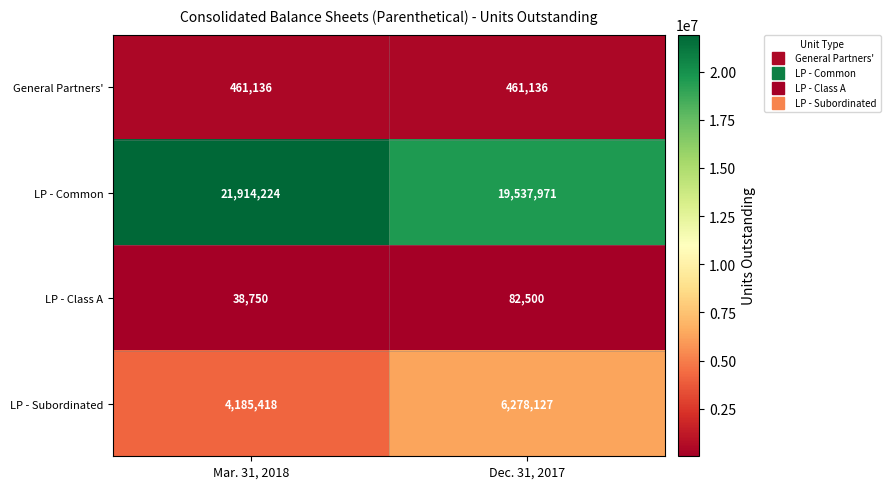

What is the spread (max minus min) of values at Mar. 31, 2018?

21875474